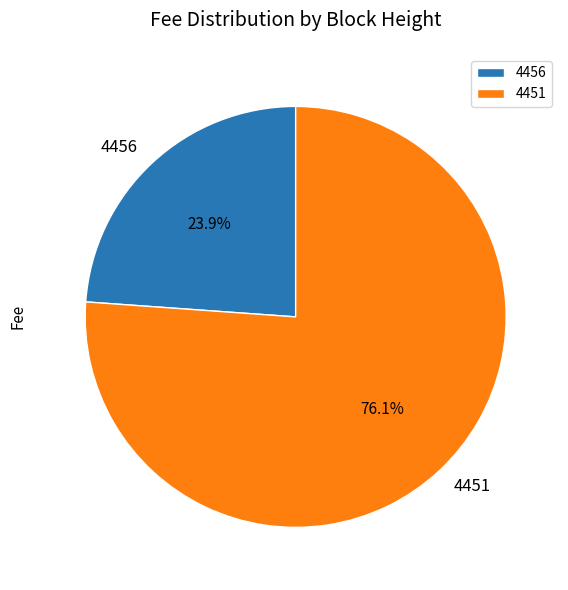

How many slices are in this pie chart?

2